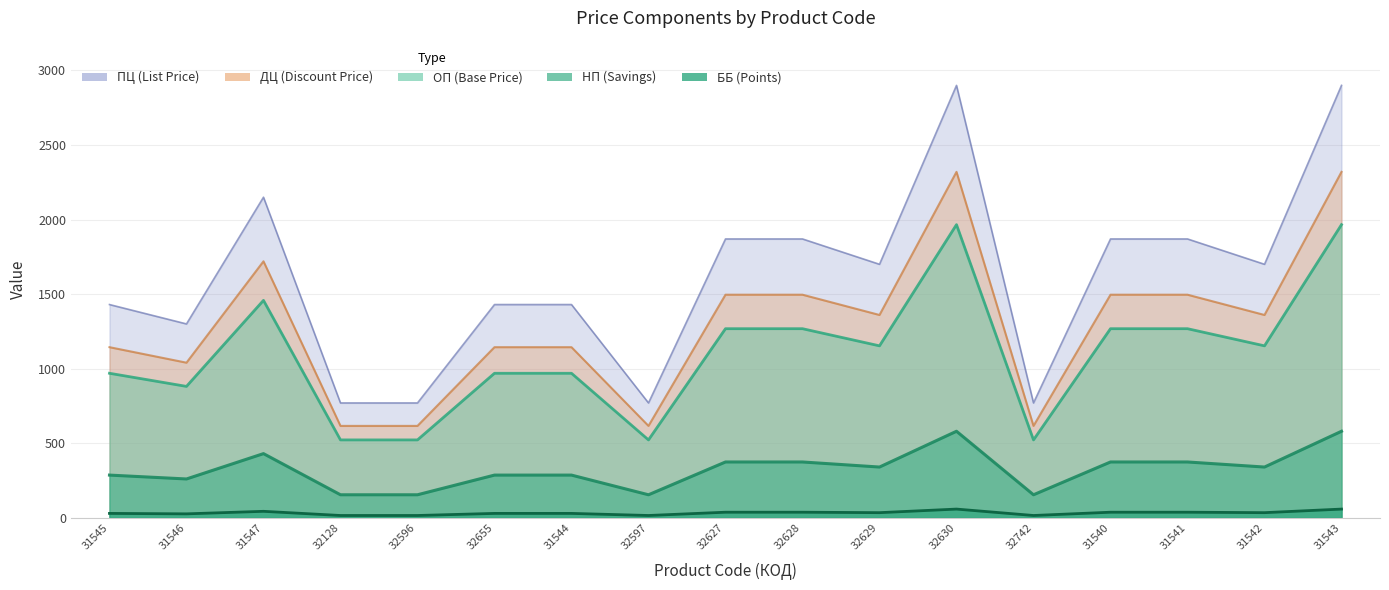

Read the ББ value at 31544.

29